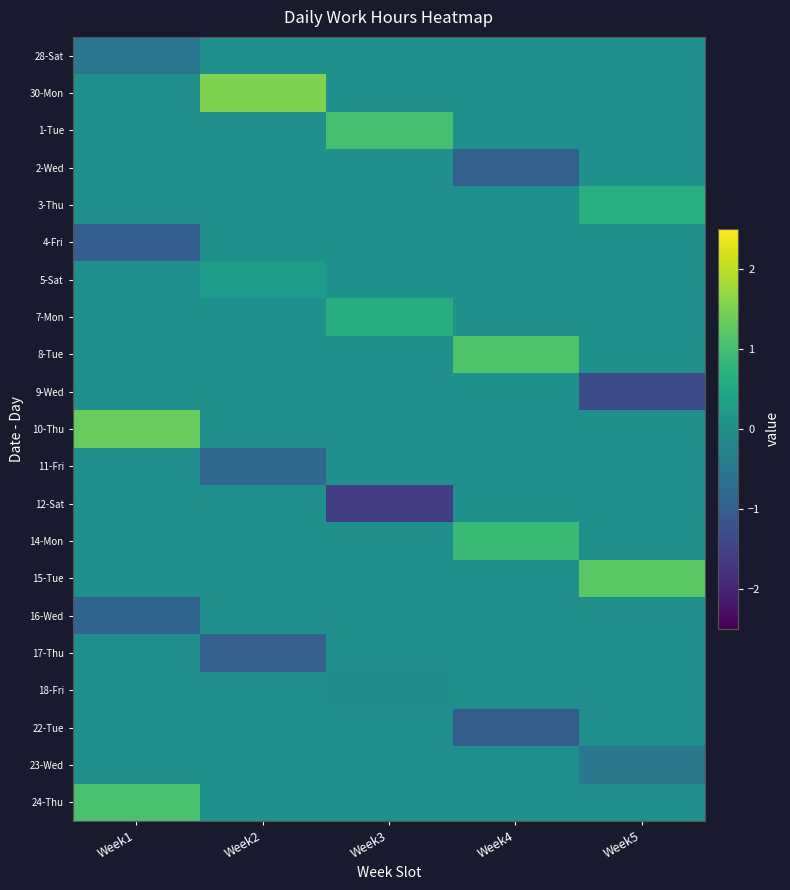

Reading right to left, extract all data points from this chart.

28-Sat: Week5=0.0	Week4=0.0	Week3=0.0	Week2=0.0	Week1=-0.5
30-Mon: Week5=0.0	Week4=0.0	Week3=0.0	Week2=1.5	Week1=0.0
1-Tue: Week5=0.0	Week4=0.0	Week3=1.0	Week2=0.0	Week1=0.0
2-Wed: Week5=0.0	Week4=-1.0	Week3=0.0	Week2=0.0	Week1=0.0
3-Thu: Week5=0.6	Week4=0.0	Week3=0.0	Week2=0.0	Week1=0.0
4-Fri: Week5=0.0	Week4=0.0	Week3=0.0	Week2=0.0	Week1=-1.0
5-Sat: Week5=0.0	Week4=0.0	Week3=0.0	Week2=0.3	Week1=0.0
7-Mon: Week5=0.0	Week4=0.0	Week3=0.6	Week2=0.0	Week1=0.0
8-Tue: Week5=0.0	Week4=1.1	Week3=0.0	Week2=0.0	Week1=0.0
9-Wed: Week5=-1.4	Week4=0.0	Week3=0.0	Week2=0.0	Week1=0.0
10-Thu: Week5=0.0	Week4=0.0	Week3=0.0	Week2=0.0	Week1=1.3
11-Fri: Week5=0.0	Week4=0.0	Week3=0.0	Week2=-0.8	Week1=0.0
12-Sat: Week5=0.0	Week4=0.0	Week3=-1.6	Week2=0.0	Week1=0.0
14-Mon: Week5=0.0	Week4=0.9	Week3=0.0	Week2=0.0	Week1=0.0
15-Tue: Week5=1.2	Week4=0.0	Week3=0.0	Week2=0.0	Week1=0.0
16-Wed: Week5=0.0	Week4=0.0	Week3=0.0	Week2=0.0	Week1=-0.9
17-Thu: Week5=0.0	Week4=0.0	Week3=0.0	Week2=-1.0	Week1=0.0
18-Fri: Week5=0.0	Week4=0.0	Week3=-0.0	Week2=0.0	Week1=0.0
22-Tue: Week5=0.0	Week4=-1.0	Week3=0.0	Week2=0.0	Week1=0.0
23-Wed: Week5=-0.5	Week4=0.0	Week3=0.0	Week2=0.0	Week1=0.0
24-Thu: Week5=0.0	Week4=0.0	Week3=0.0	Week2=0.0	Week1=1.1